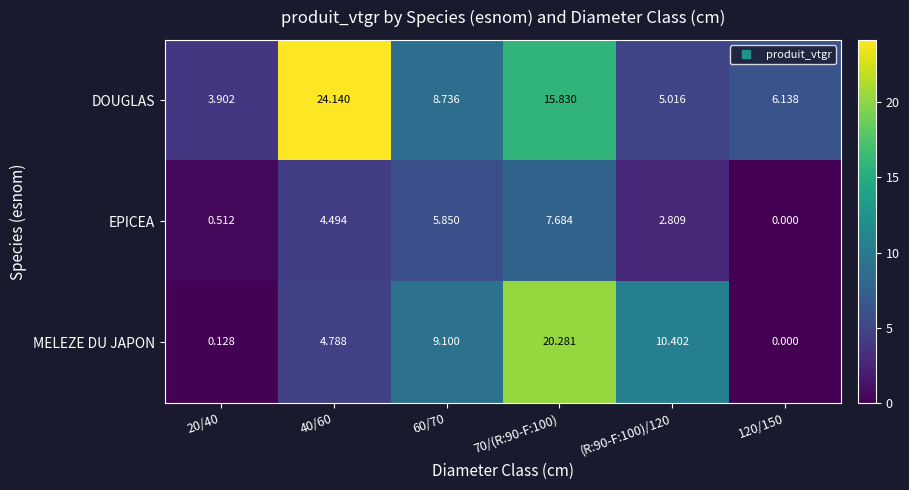

Is the value of EPICEA at 120/150 greater than the value of DOUGLAS at 70/(R:90-F:100)?

No